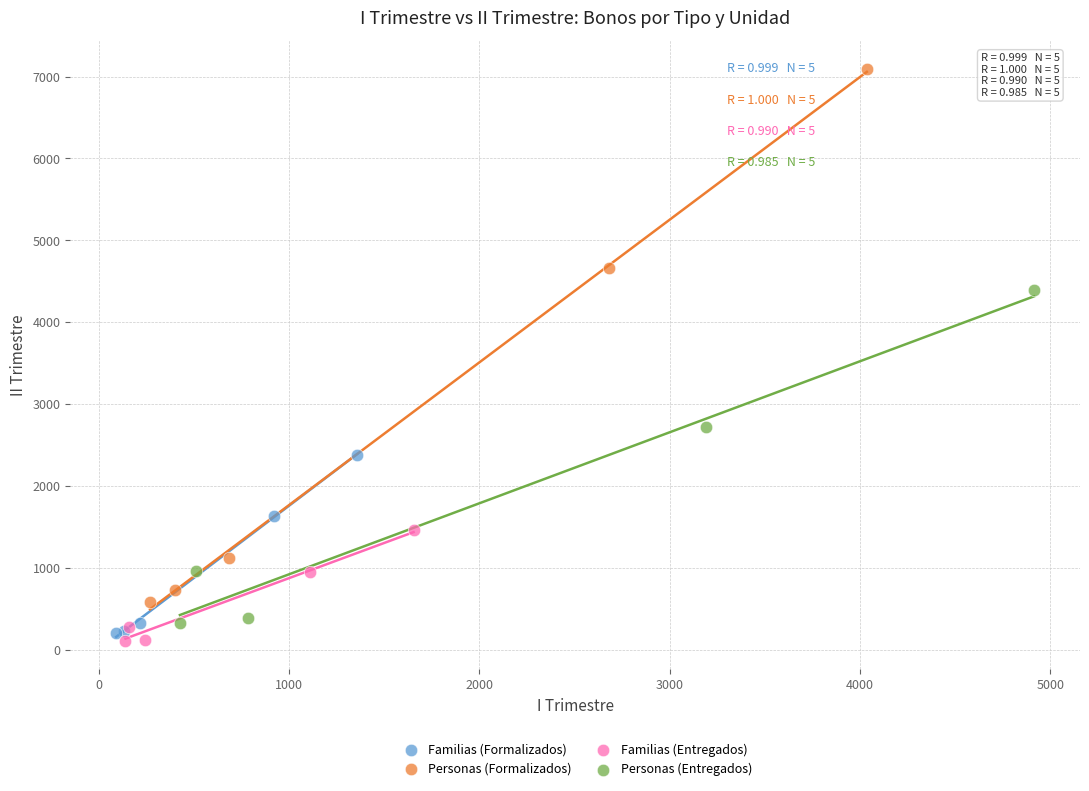

Which series reaches the maximum Y coordinate?

Personas (Formalizados)